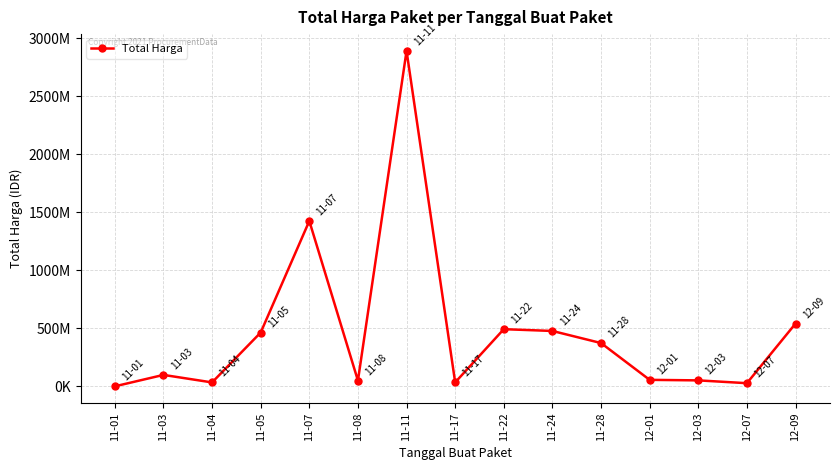

At which label does the data first exceed 98772570?

11-05